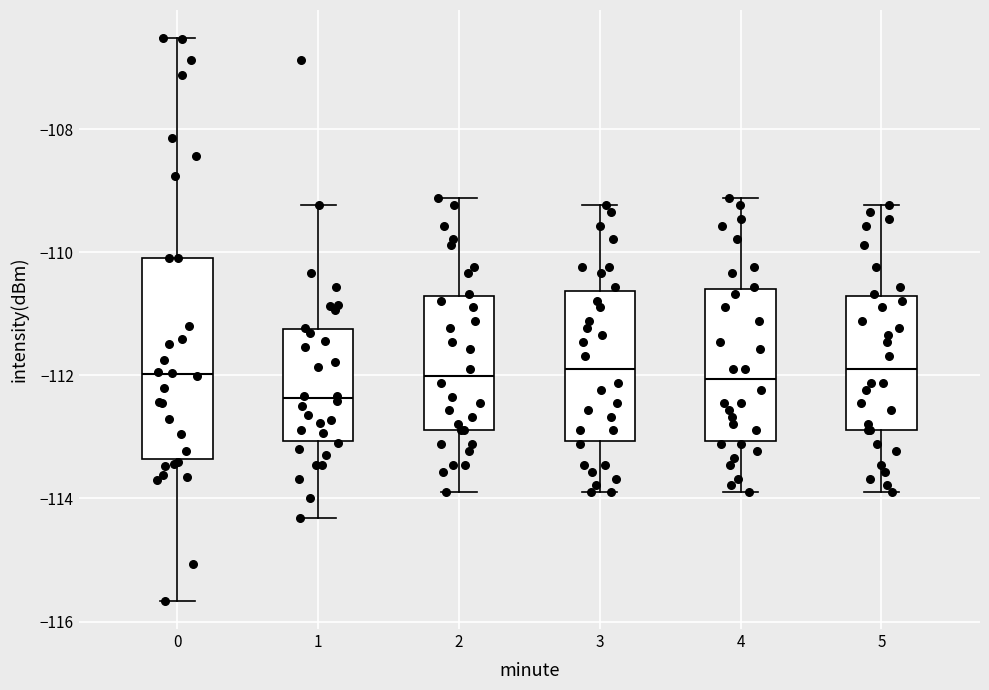

Where does the upper whisker of the box at x = 3 end on the y-axis? The values are not printed on the chart, so give them approximately, as read against the axis.

-109.2